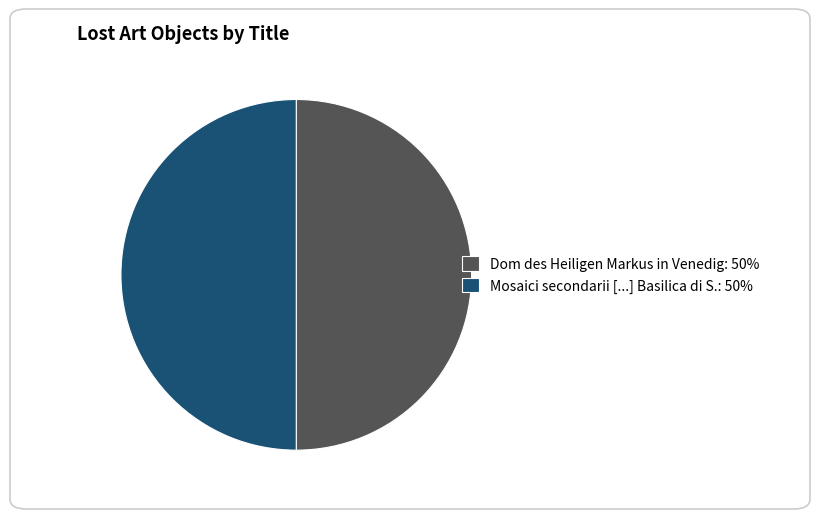

What is the ratio of the value at Mosaici secondarii [...] Basilica di S.: 50% to the value at Dom des Heiligen Markus in Venedig: 50%?

1.0